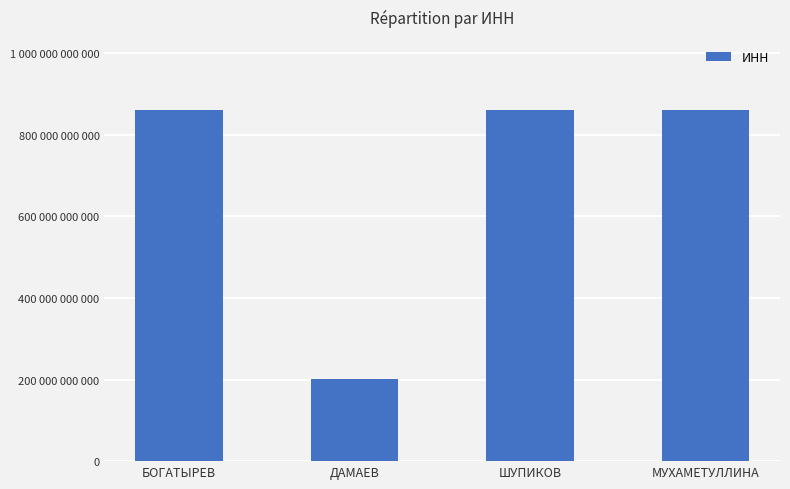

What is the approximate value at МУХАМЕТУЛЛИНА?

861201041626